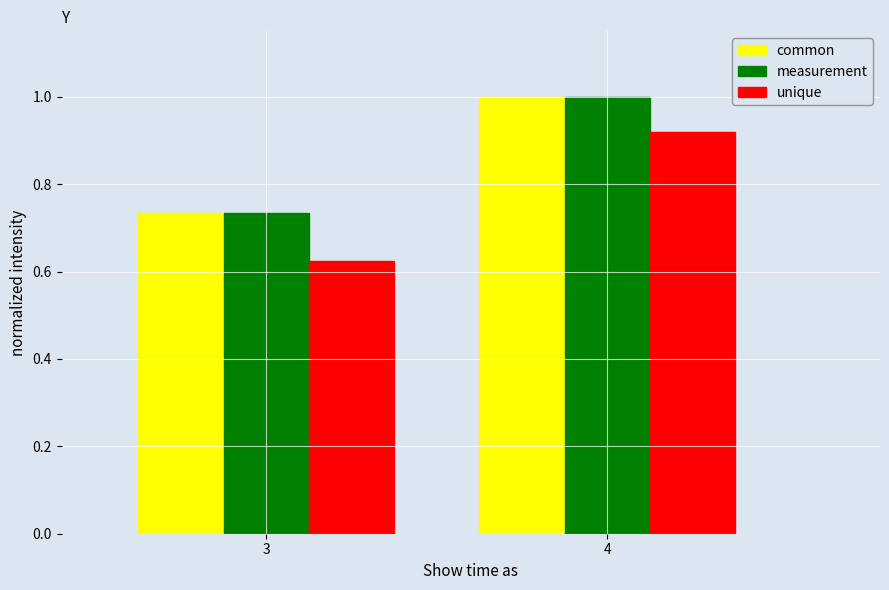

Which series has the widest spread of values?

unique